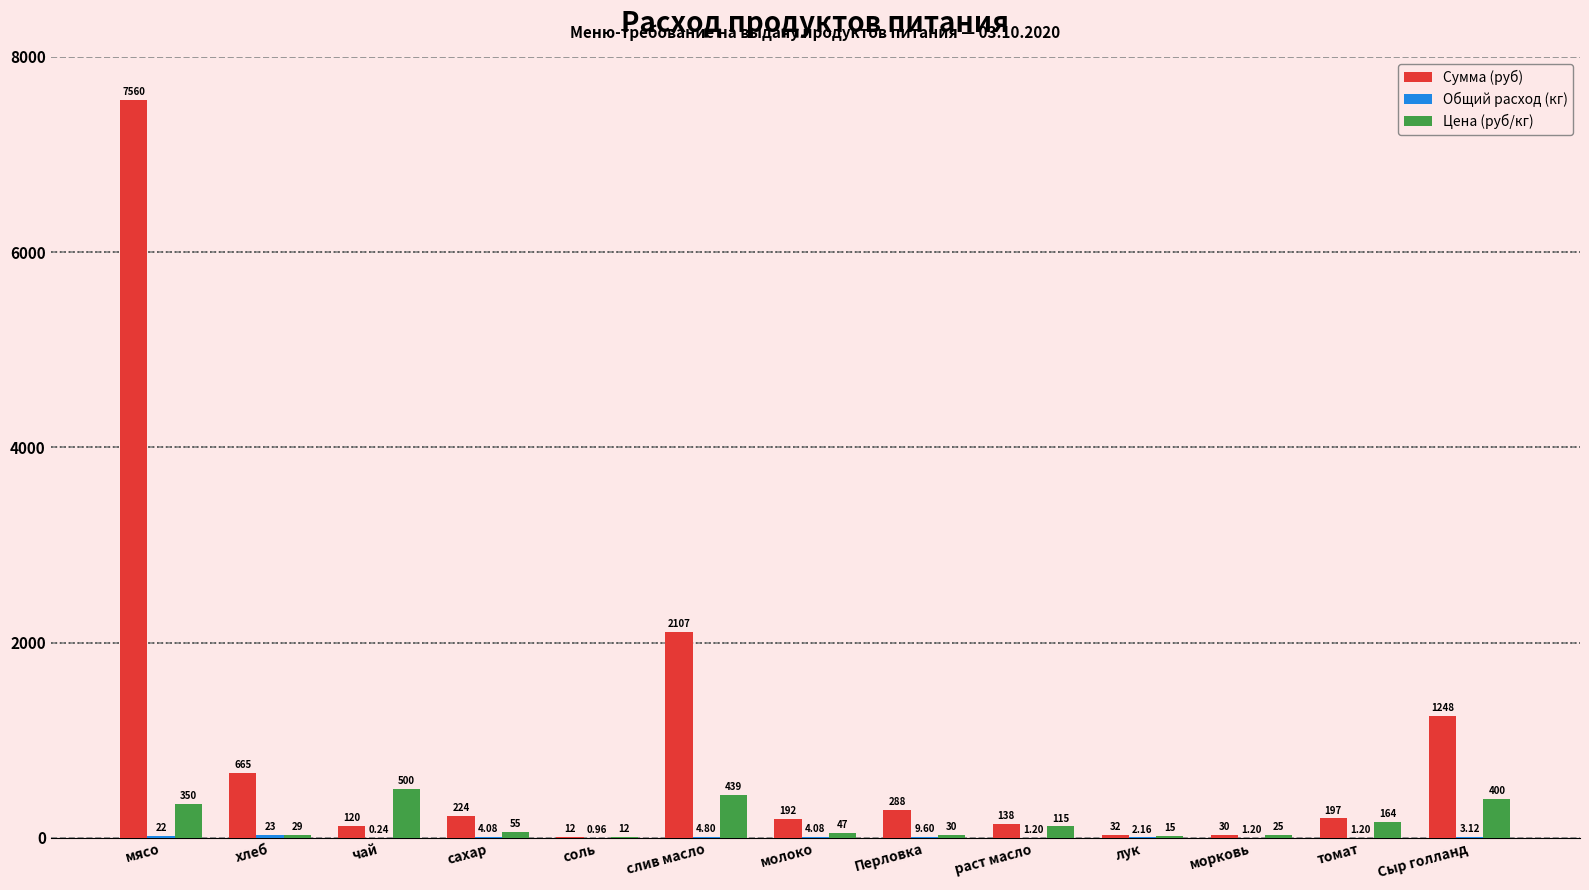

Which category has the highest value in the Сумма (руб) series?

мясо